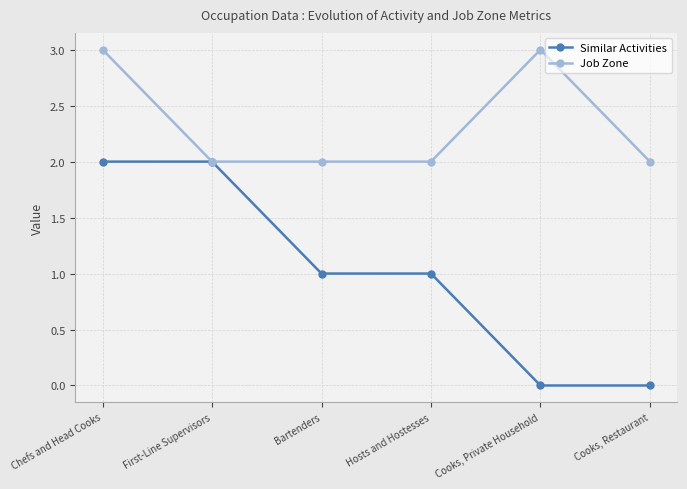

At which category is the sum across all series the highest?

Chefs and Head Cooks